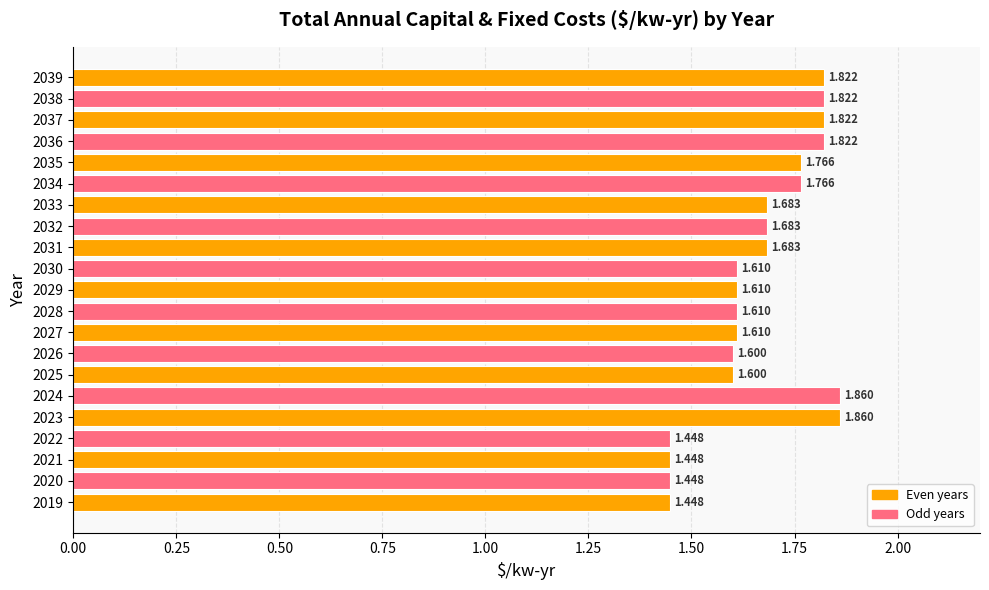

What is the difference between the maximum and second lowest values?

0.4